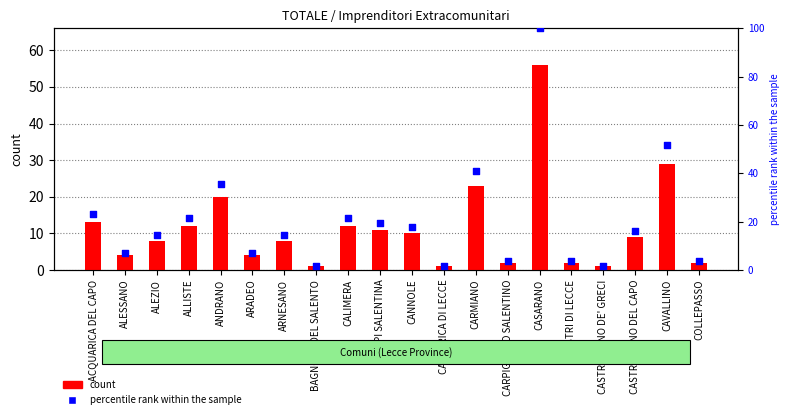

Which series has the largest total across all categories?

percentile rank within the sample